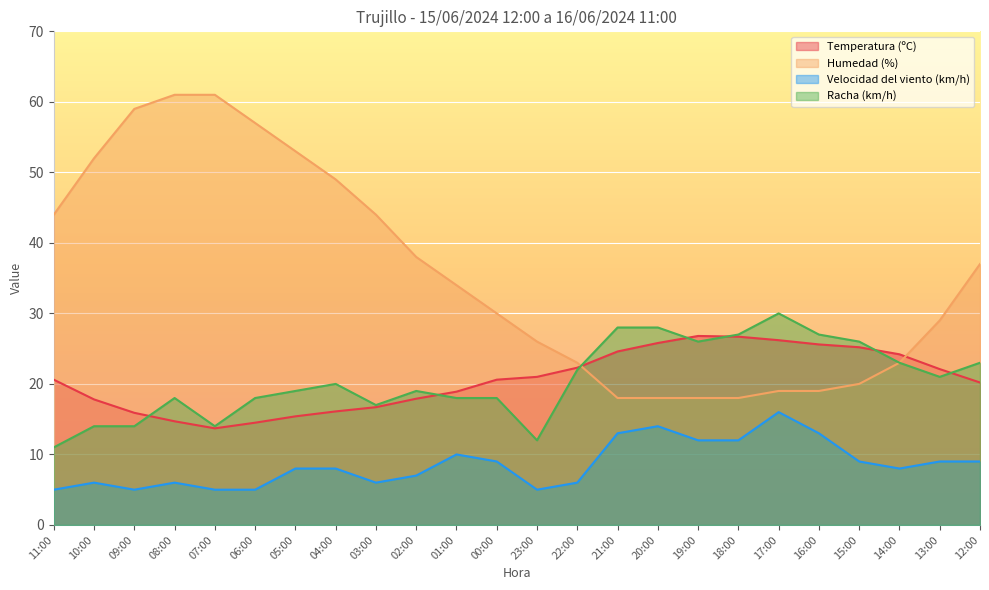

How many interior local valleys does the Temperatura (ºC) series have?

1